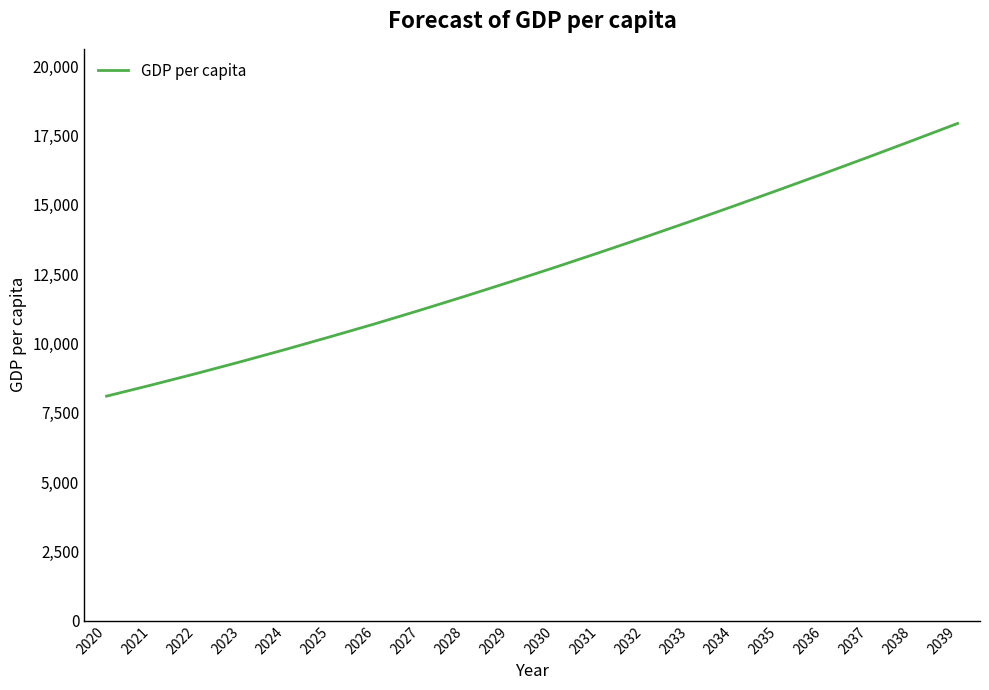

Which has a higher value, 2038 or 2028?

2038